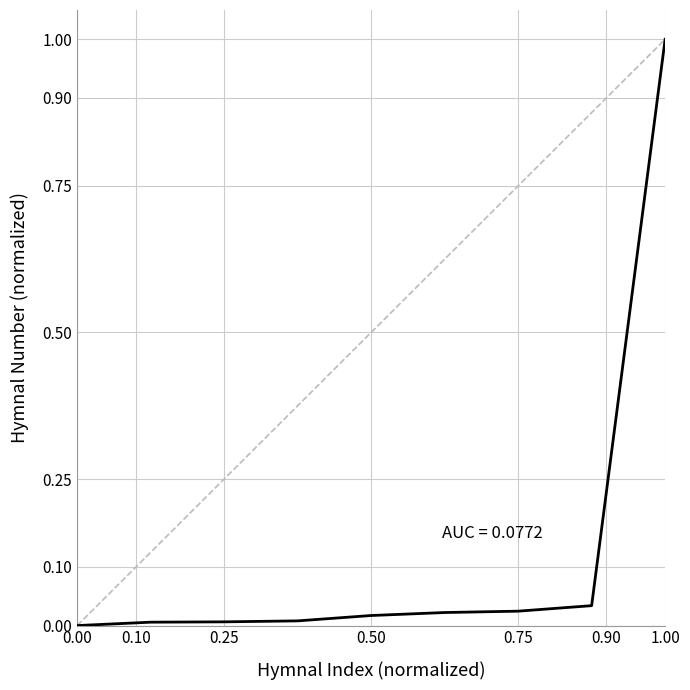

What is the greatest value displayed?

1.0